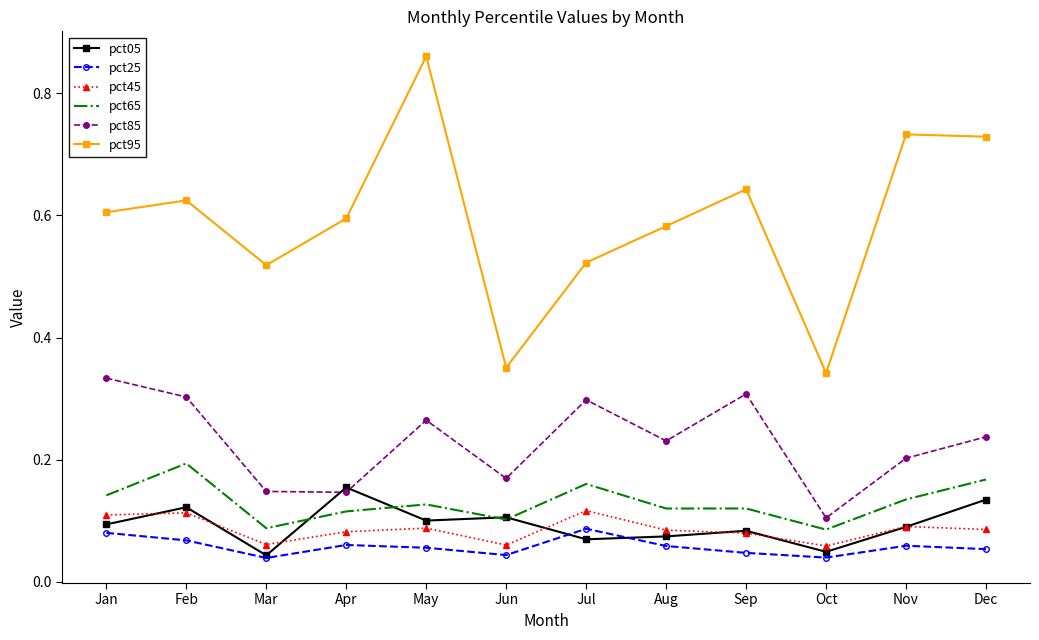

Between May and Nov, which series saw the biggest shift?

pct95